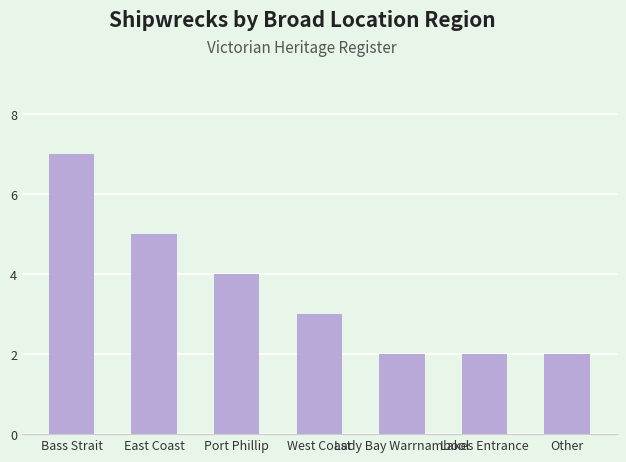

What position from the right is Lakes Entrance?

2